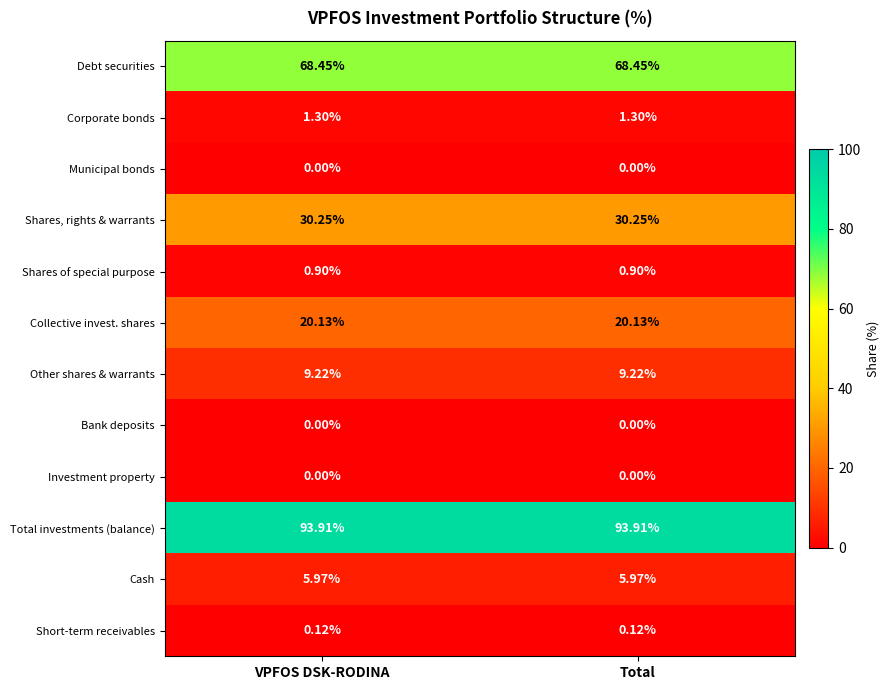

Is the value of Short-term receivables at Total greater than the value of Corporate bonds at Total?

No